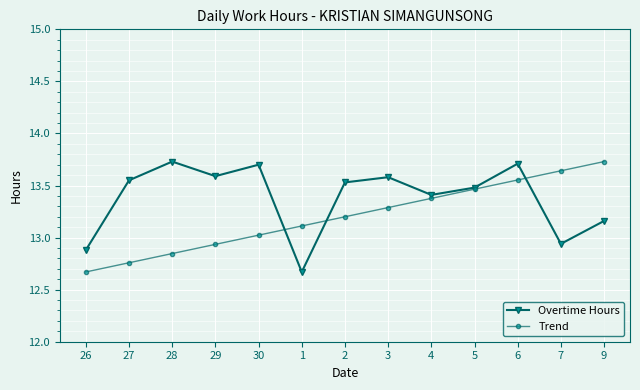

At how many categories does at least one series exceed 13?

12